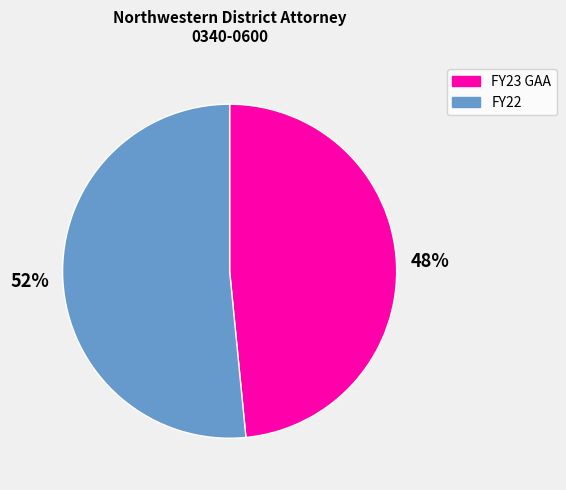

The FY23 GAA slice represents 61% of the pie. True or false?

False